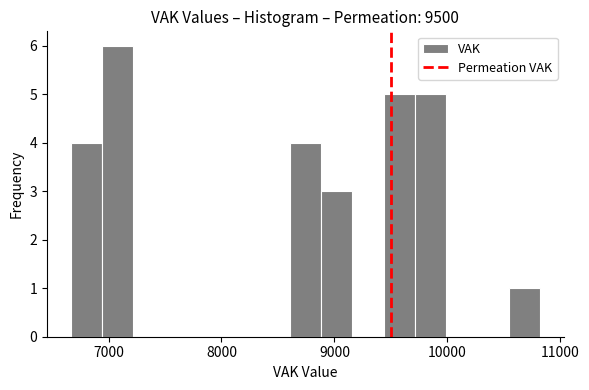

Read against the x-axis, roughly where is the centre of the tallest bar?

7100